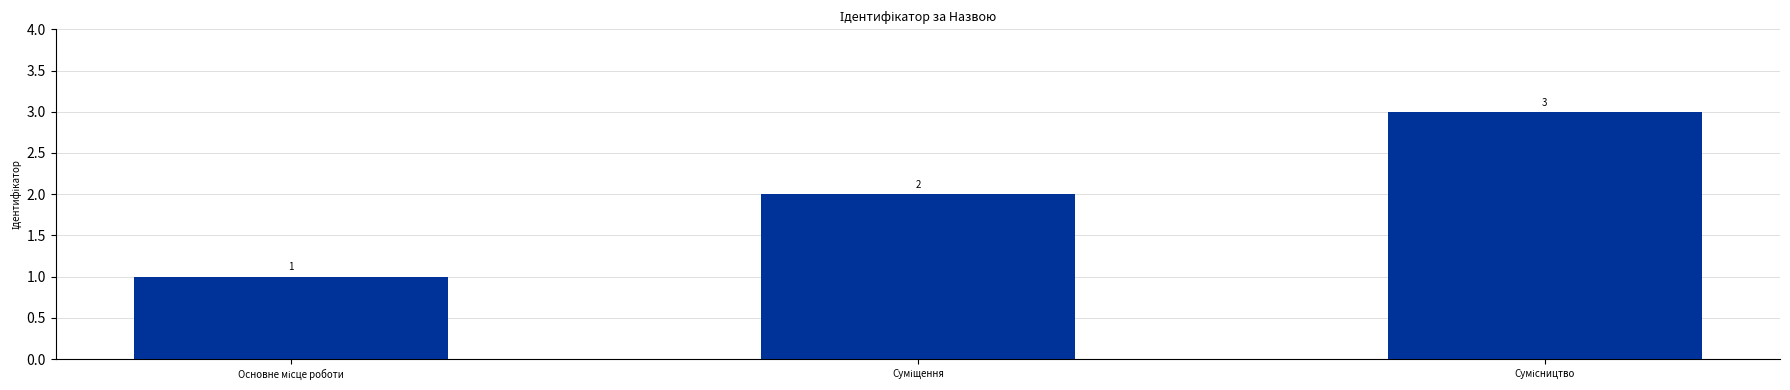

Count the values in the range 1 to 3.

3